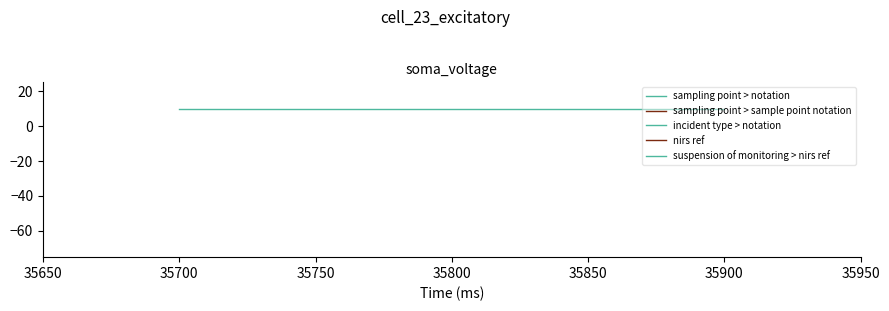

Which series changed the most between 35700 and 35900?

sampling point > notation